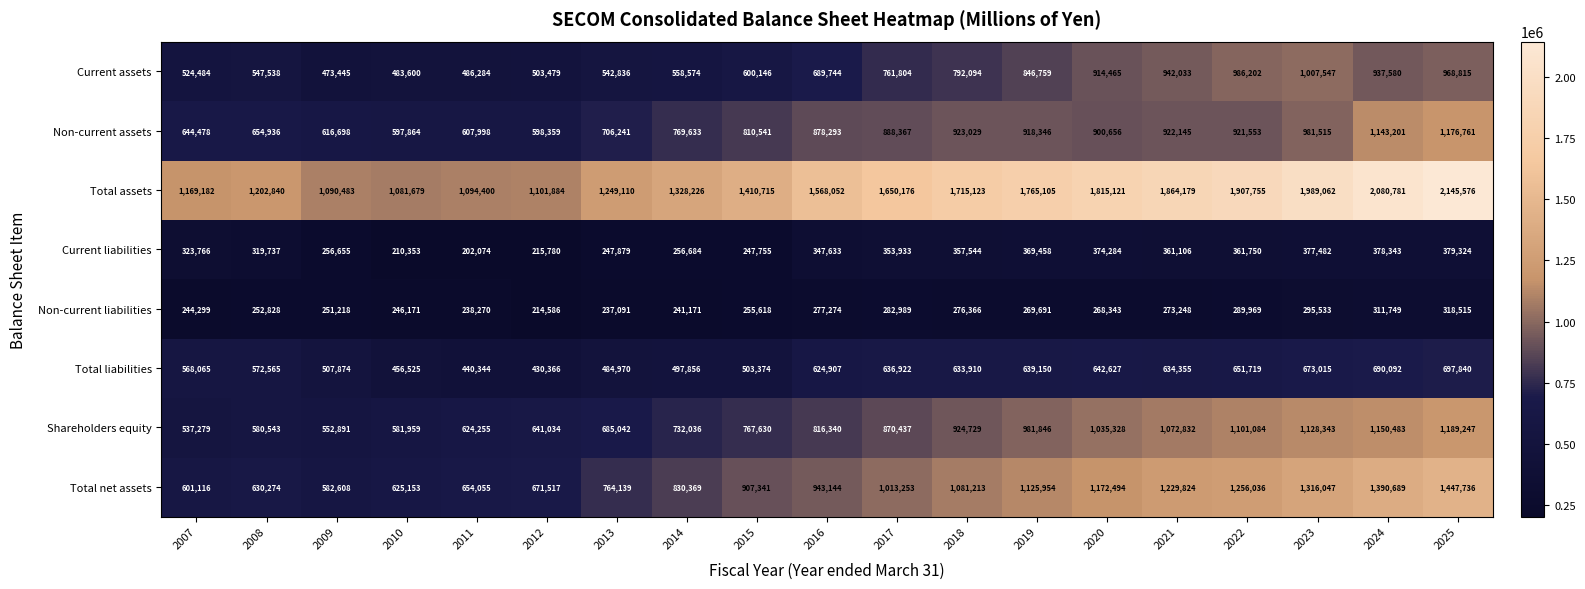

At which label does Non-current liabilities first exceed 268343?

2016